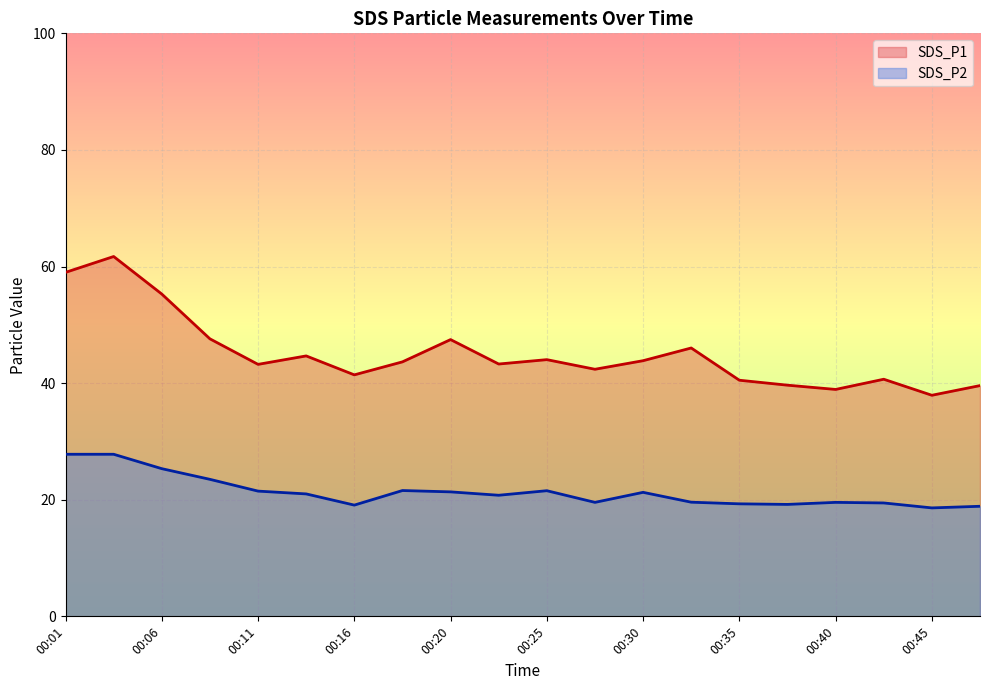

What is the greatest value displayed?

61.7